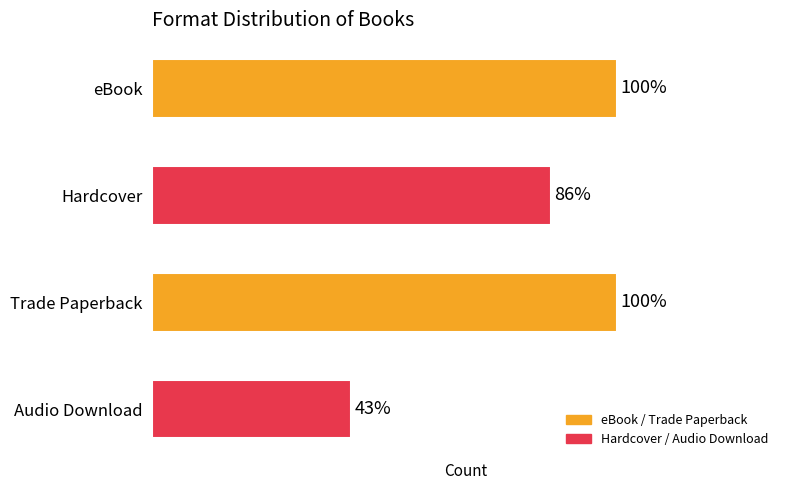

Are the bars horizontal?

Yes